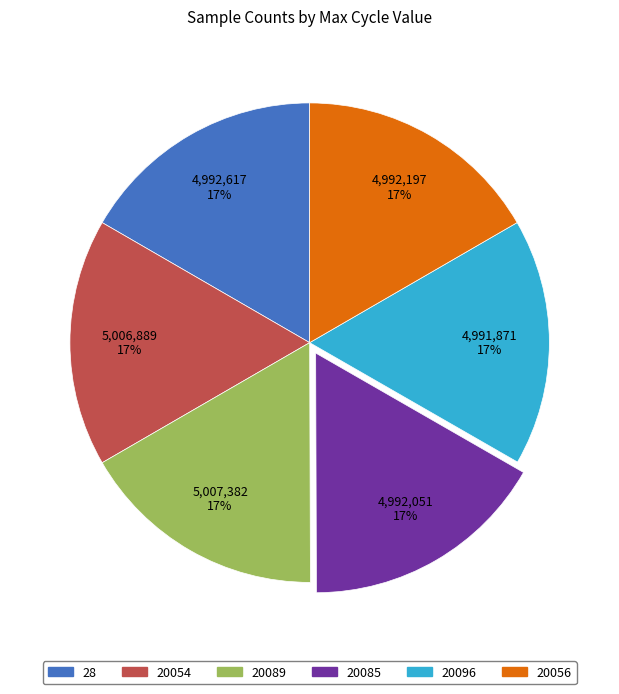

How many slices are in this pie chart?

6